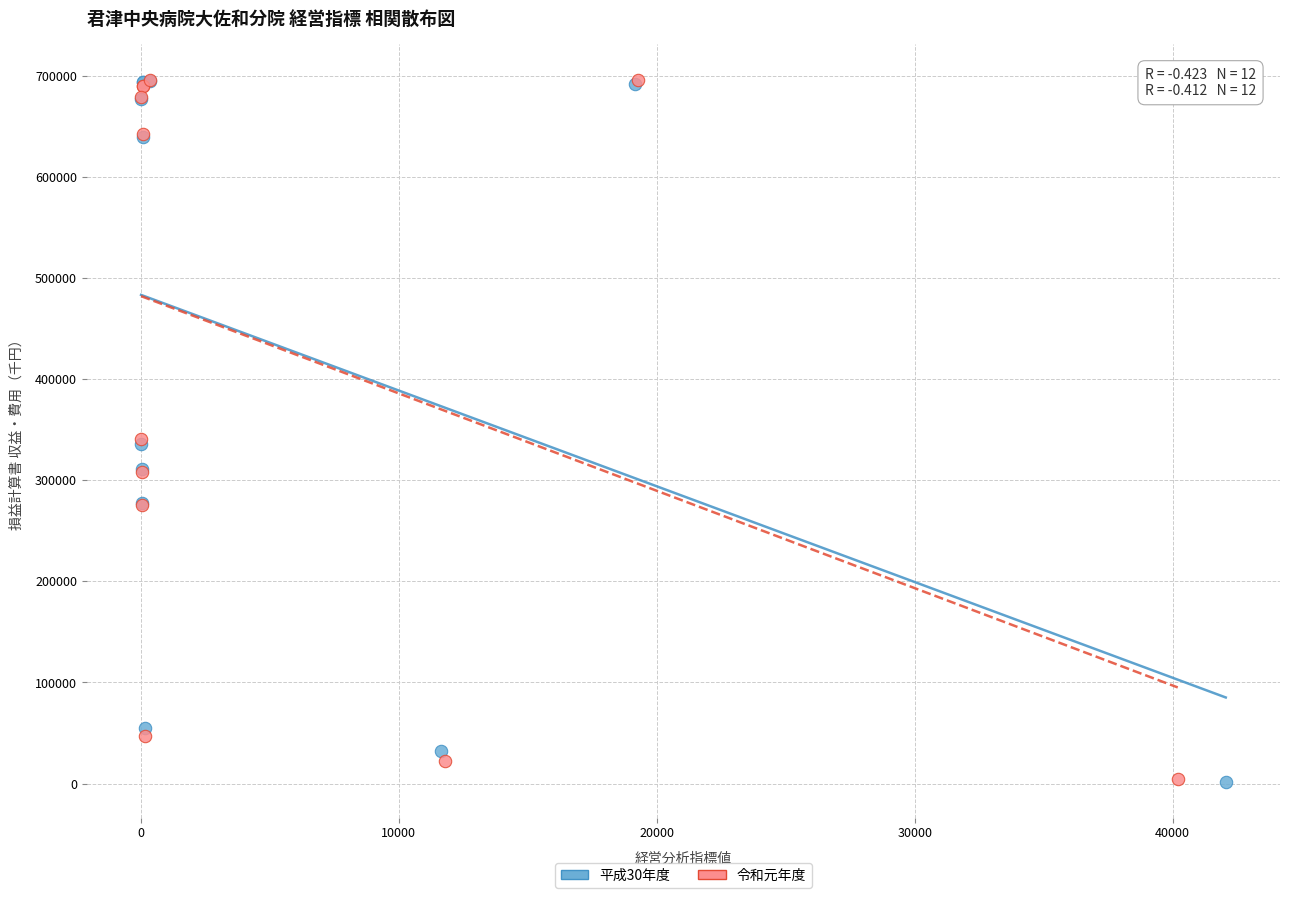

What are all the series names shown in the legend?

平成30年度, 令和元年度